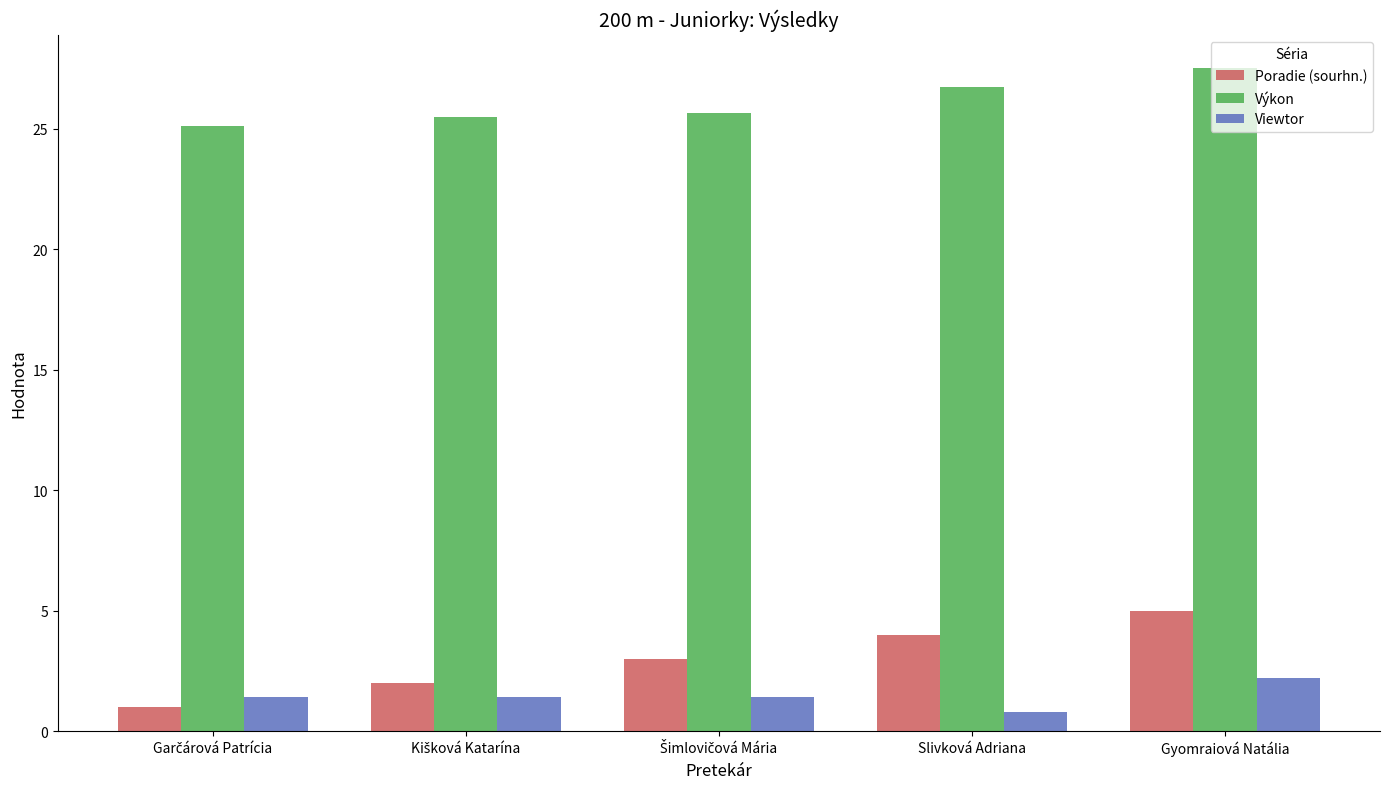

What is the difference between the maximum and minimum values in the Poradie (sourhn.) series?

4.0